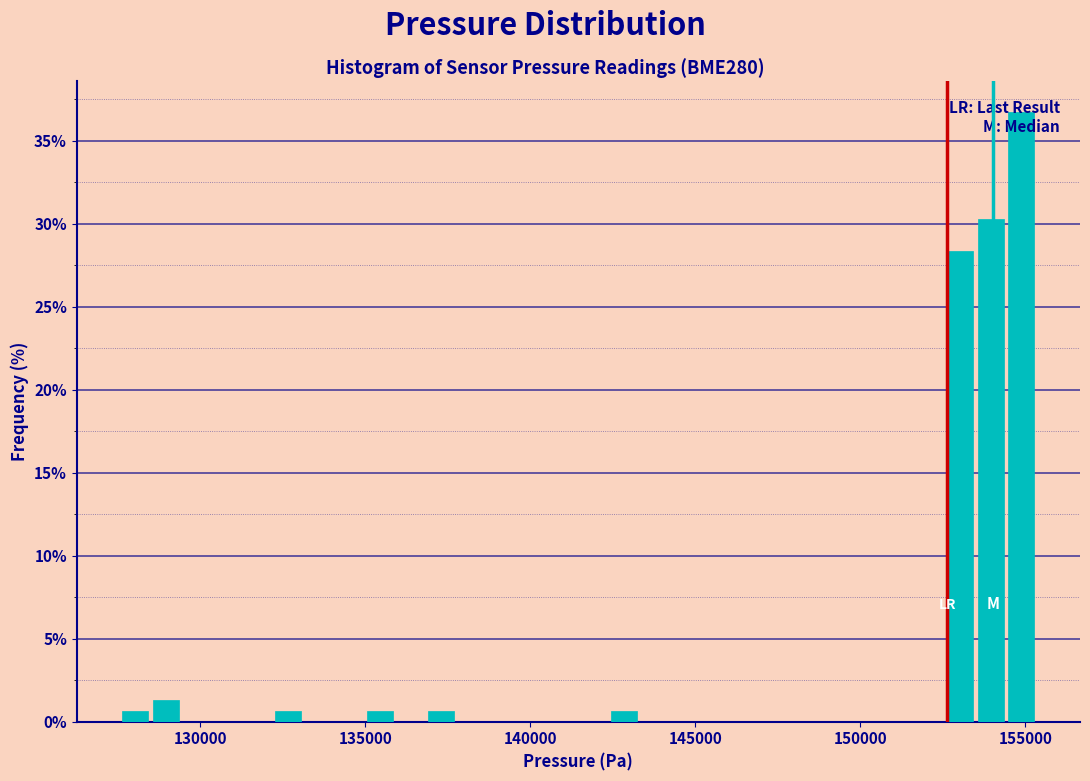

Read against the x-axis, roughly where is the centre of the tallest bar?

155000